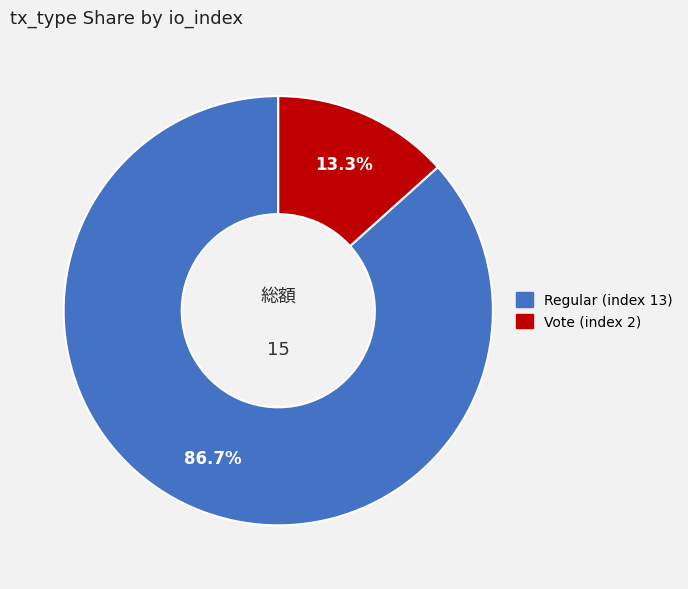

What portion of the pie excludes Vote (index 2)?

86.7%